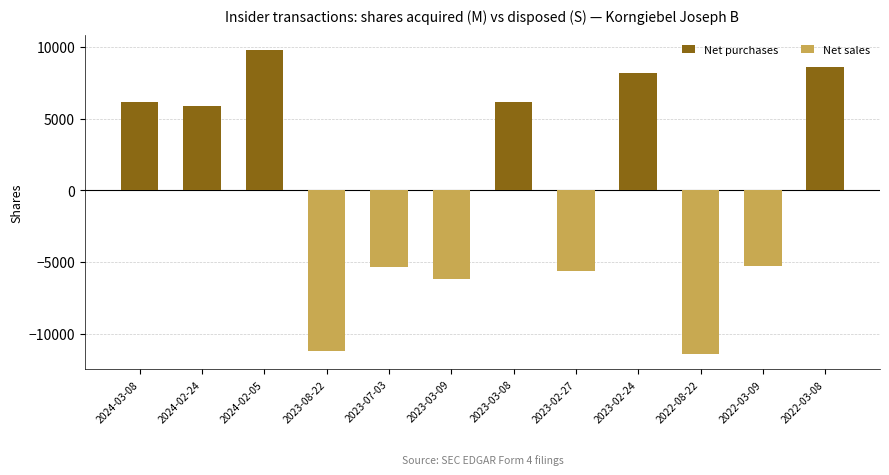

What is the sum of the Net purchases values at 2024-02-05 and 2023-03-09?

9797